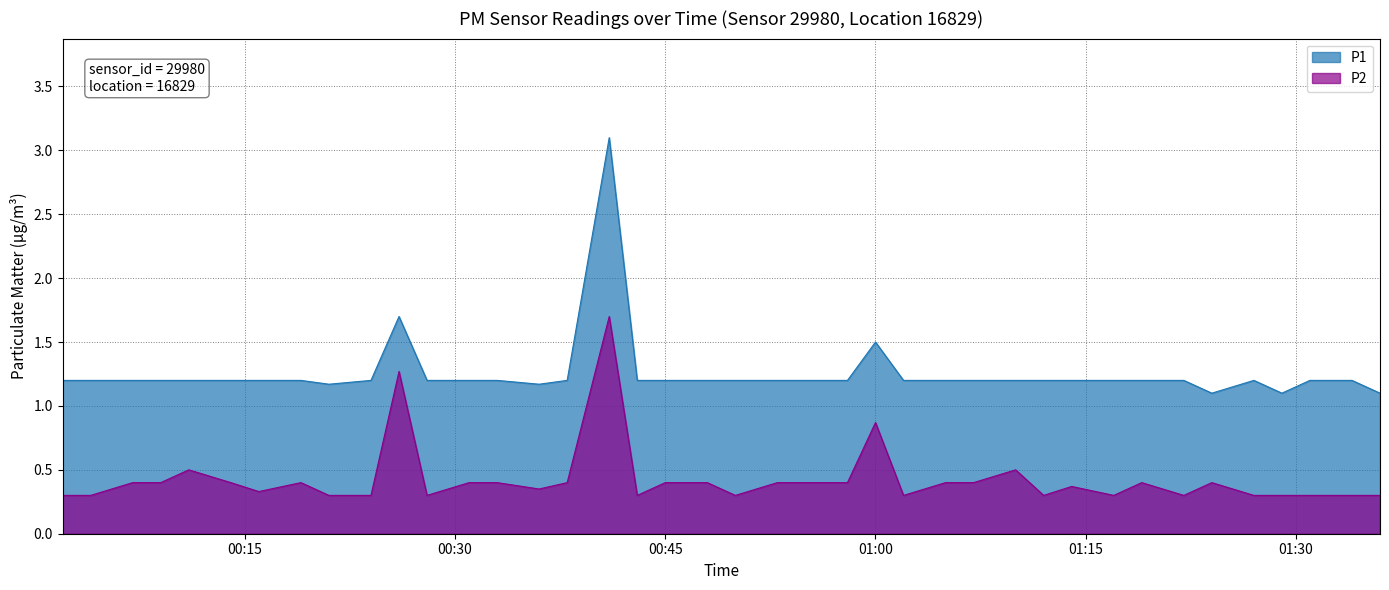

List the series in order of their overall mean, lowest first.

P2, P1